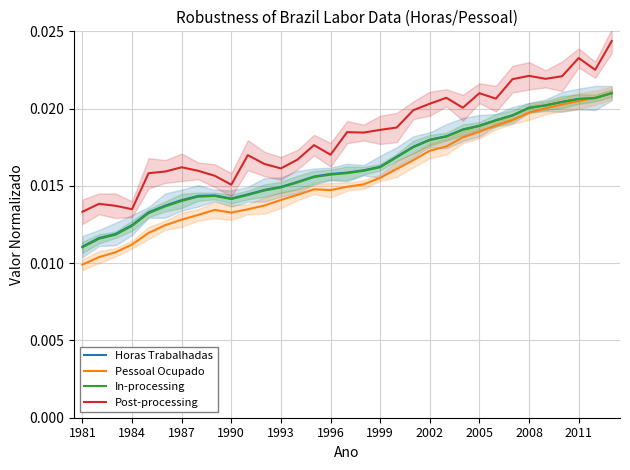

Where is Horas Trabalhadas nearest to the value 0?

1981